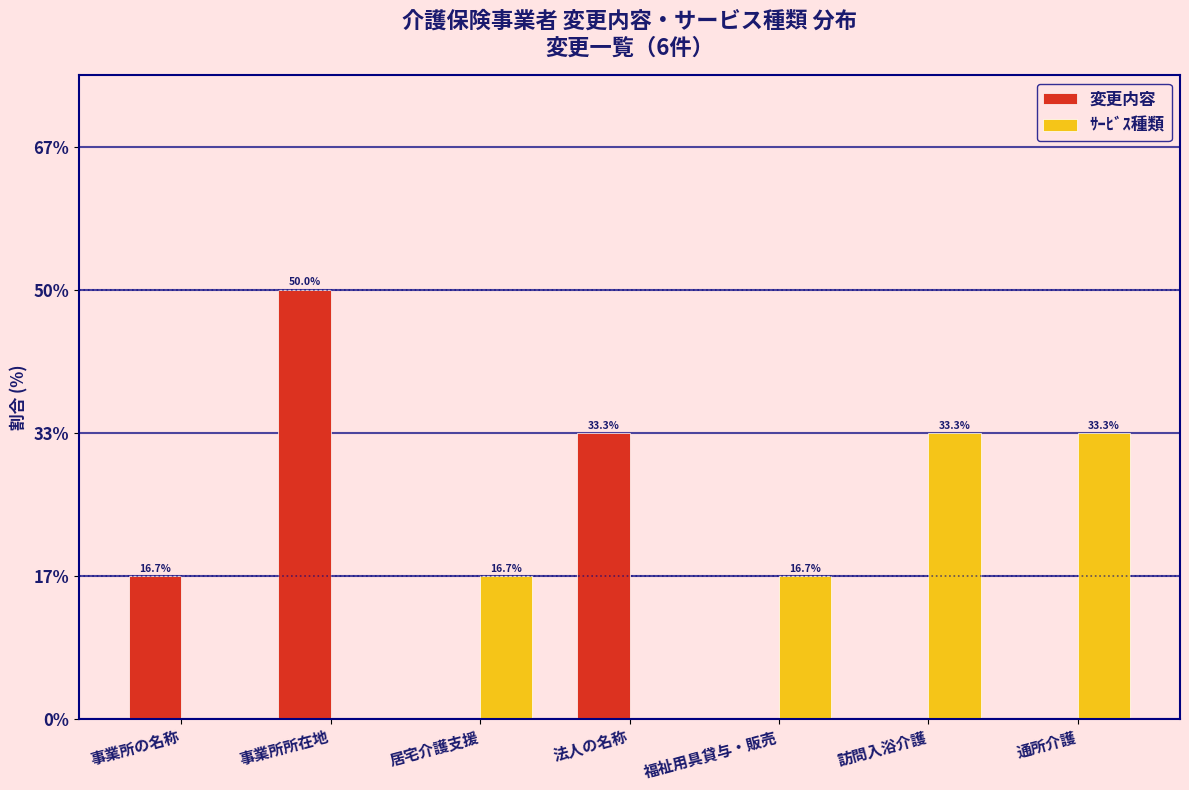

Reading left to right, what are all the values shown in this chart?

変更内容: 事業所の名称=16.7	事業所所在地=50.0	居宅介護支援=0.0	法人の名称=33.3	福祉用具貸与・販売=0.0	訪問入浴介護=0.0	通所介護=0.0
ｻｰﾋﾞｽ種類: 事業所の名称=0.0	事業所所在地=0.0	居宅介護支援=16.7	法人の名称=0.0	福祉用具貸与・販売=16.7	訪問入浴介護=33.3	通所介護=33.3